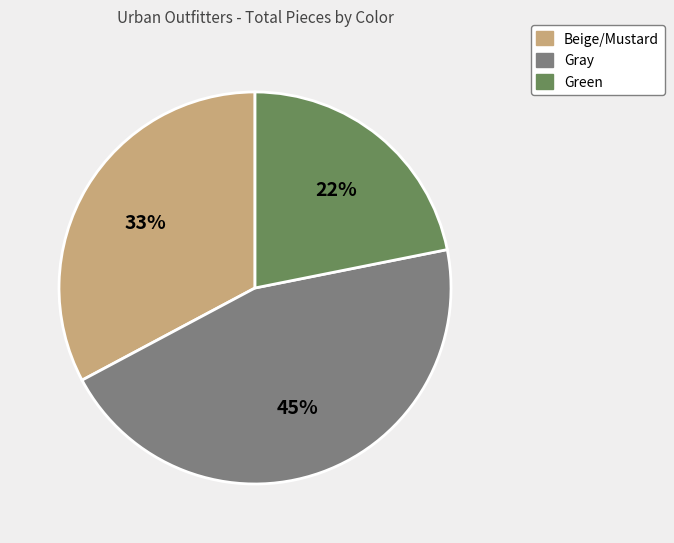

Is Beige/Mustard the majority of the pie?

No